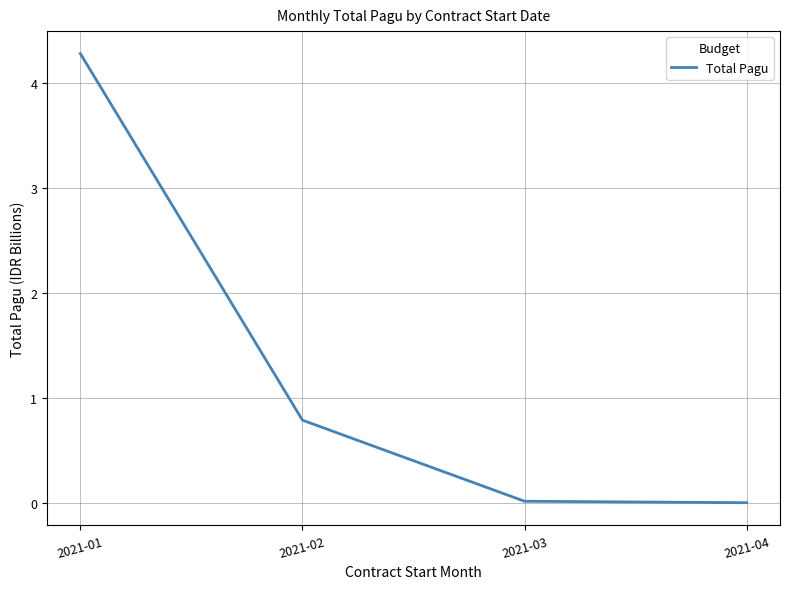

True or false: the data has more than 1 interior local peaks.

False